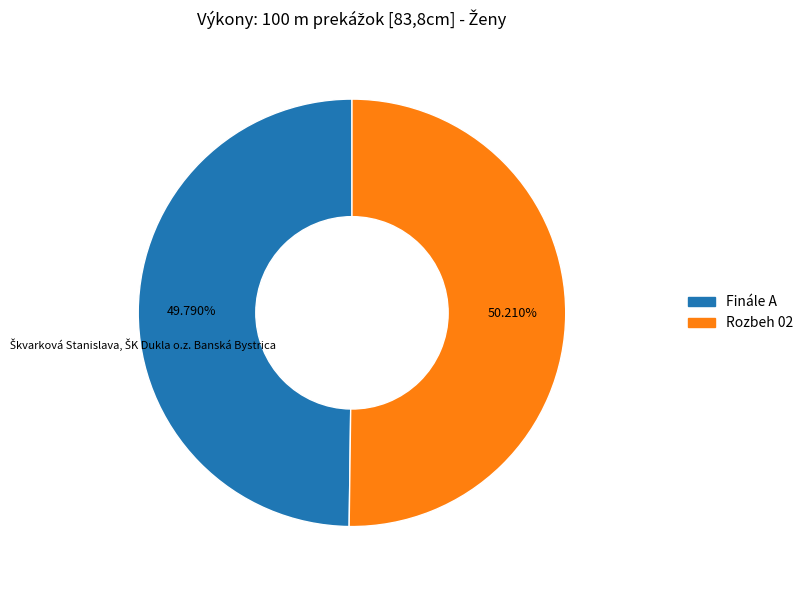

To the nearest percent, what is the combined percentage of Finále A and Rozbeh 02?

100%